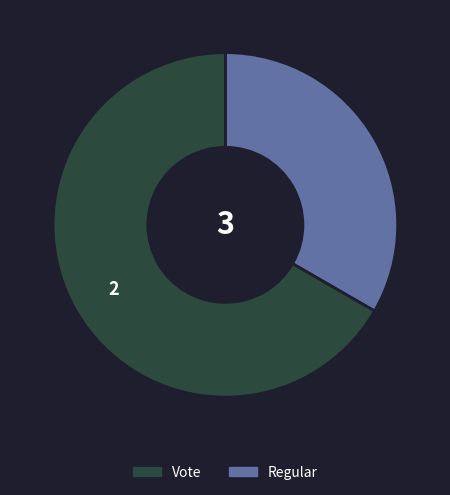

Is there a majority slice in this chart?

Yes